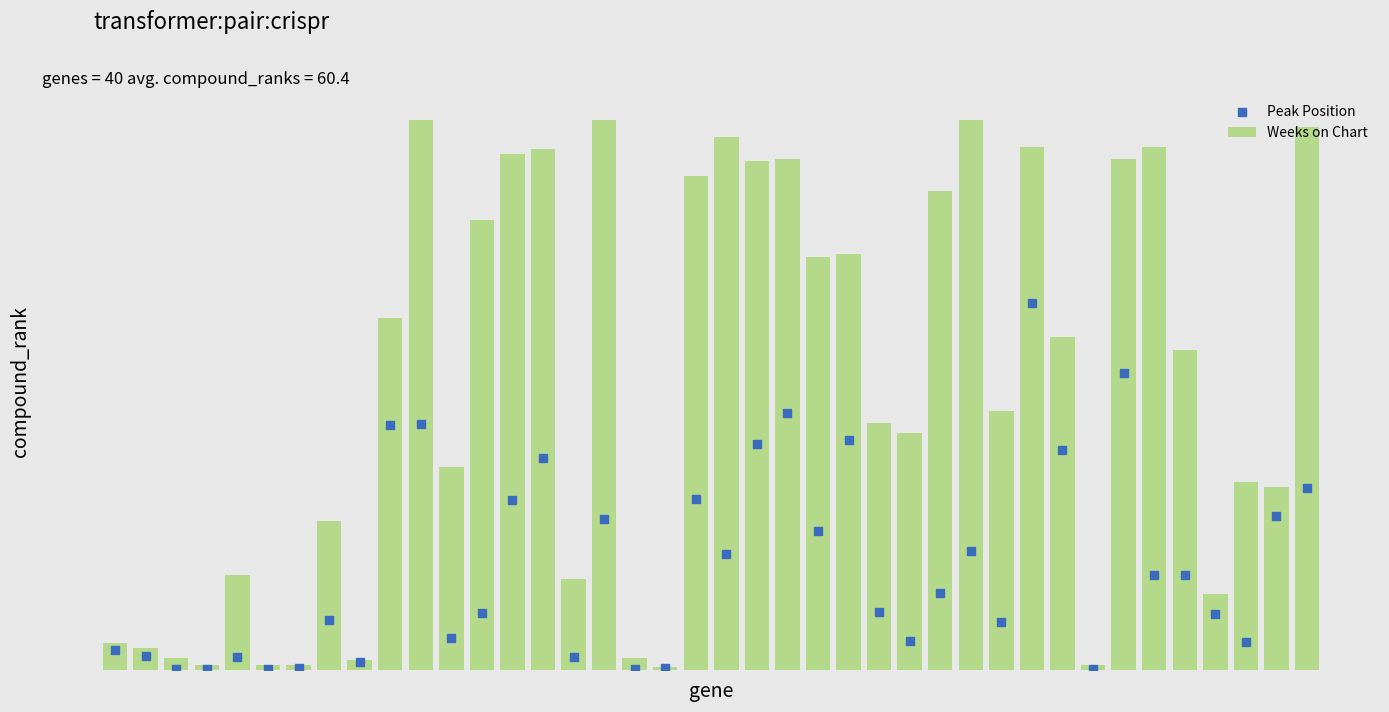

Which series has the largest total across all categories?

Weeks on Chart